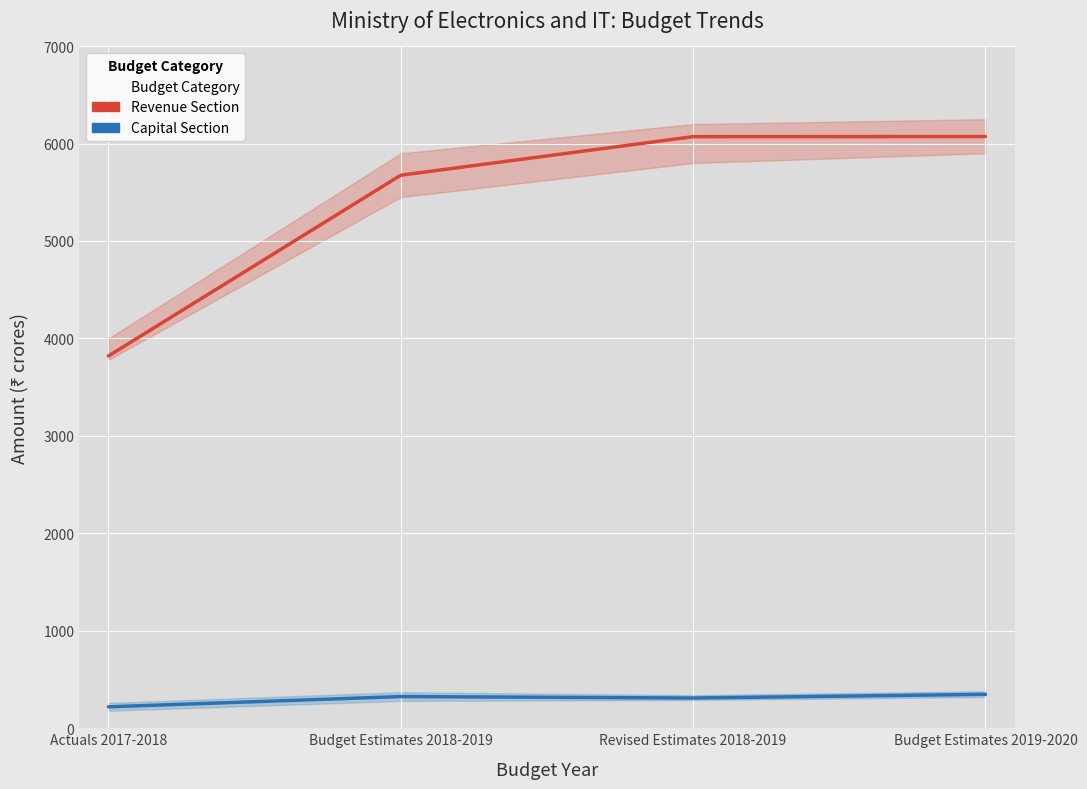

What is the difference between the Capital Section values at Budget Estimates 2019-2020 and Budget Estimates 2018-2019?

23.0